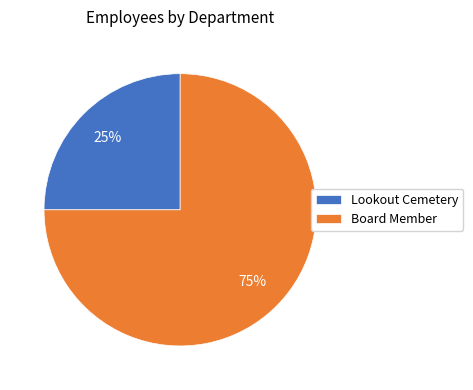

To the nearest percent, what is the combined percentage of Board Member and Lookout Cemetery?

100%